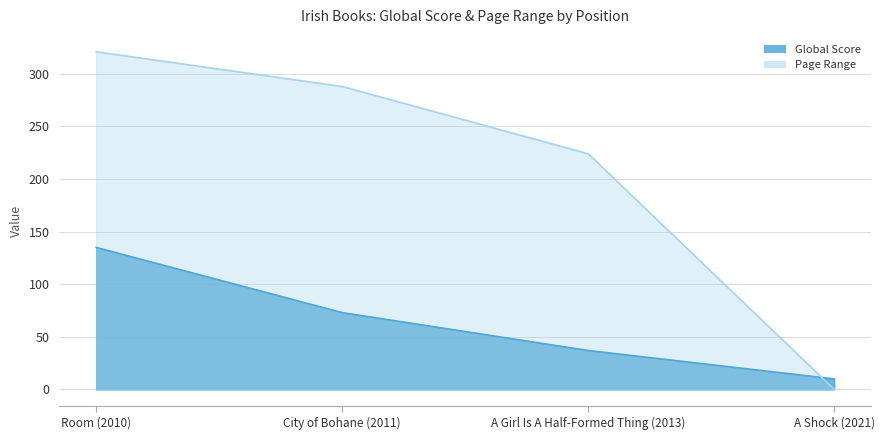

At which label does Page Range reach its minimum?

A Shock (2021)